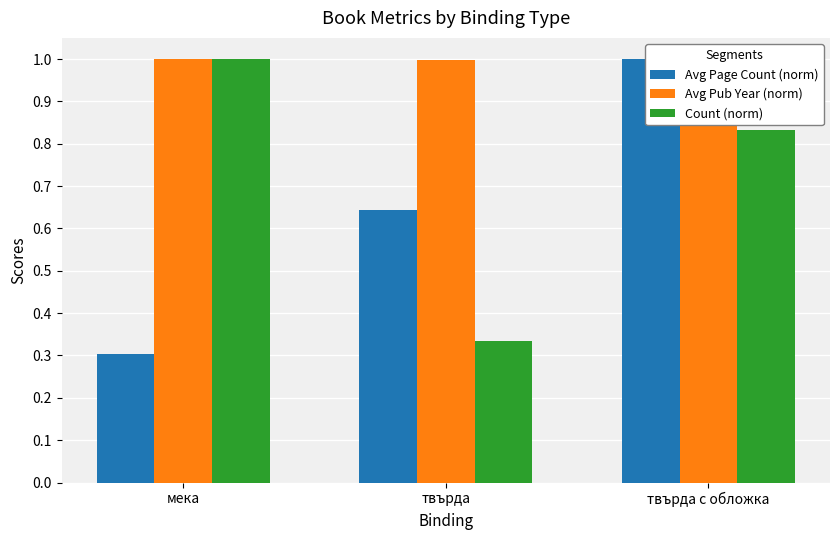

Rank the series at мека from lowest to highest value.

Avg Page Count (norm), Avg Pub Year (norm), Count (norm)